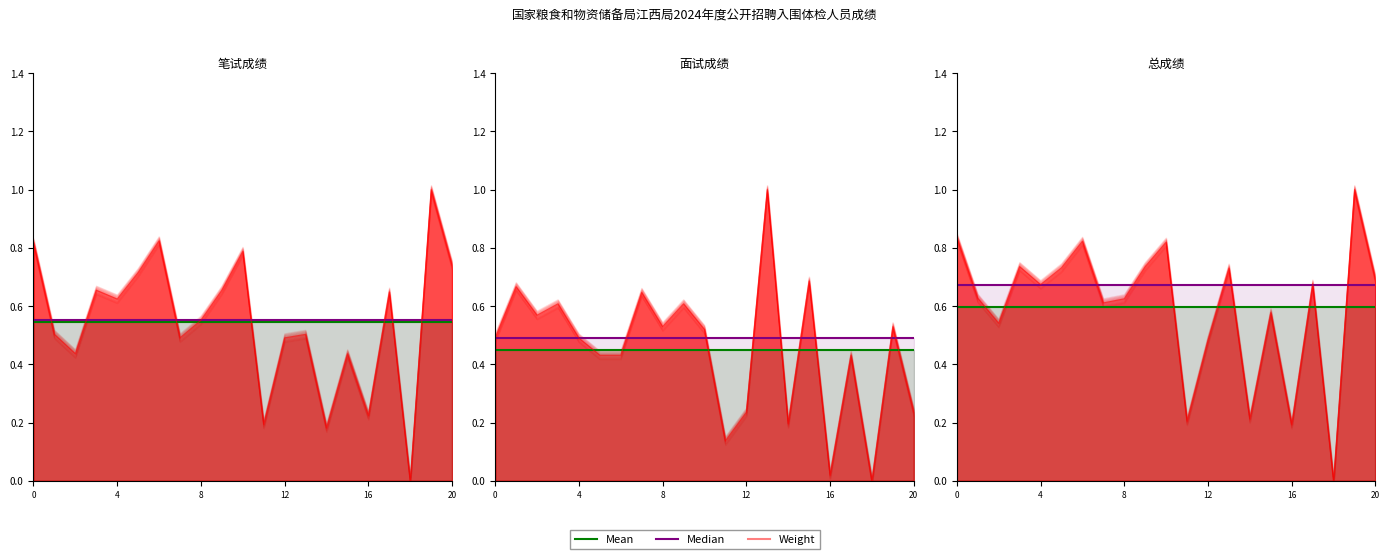

True or false: 面试成绩中位数 has more than 2 interior local peaks.

False